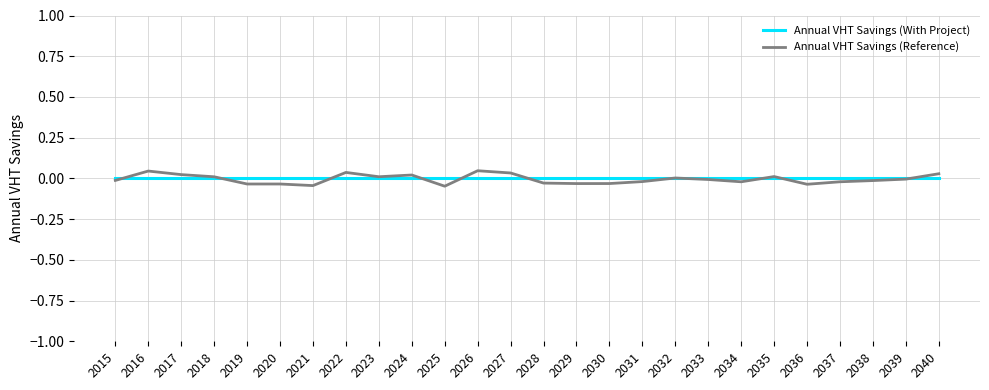

True or false: Annual VHT Savings (Reference) has a value of -0.0 at 2029.

True